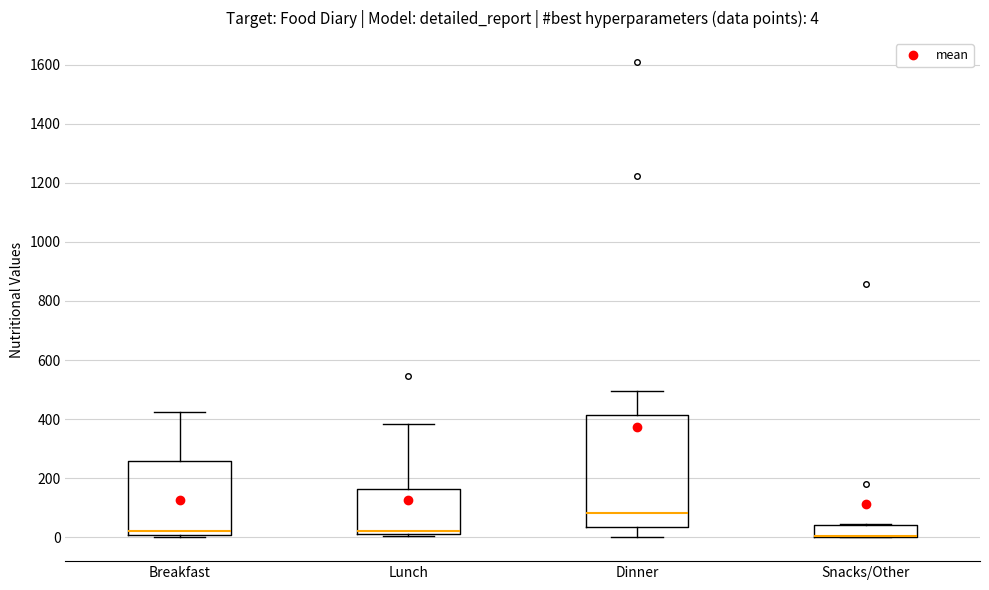

Comparing the boxes themselves (not the whiskers), which one is the tallest?

Dinner